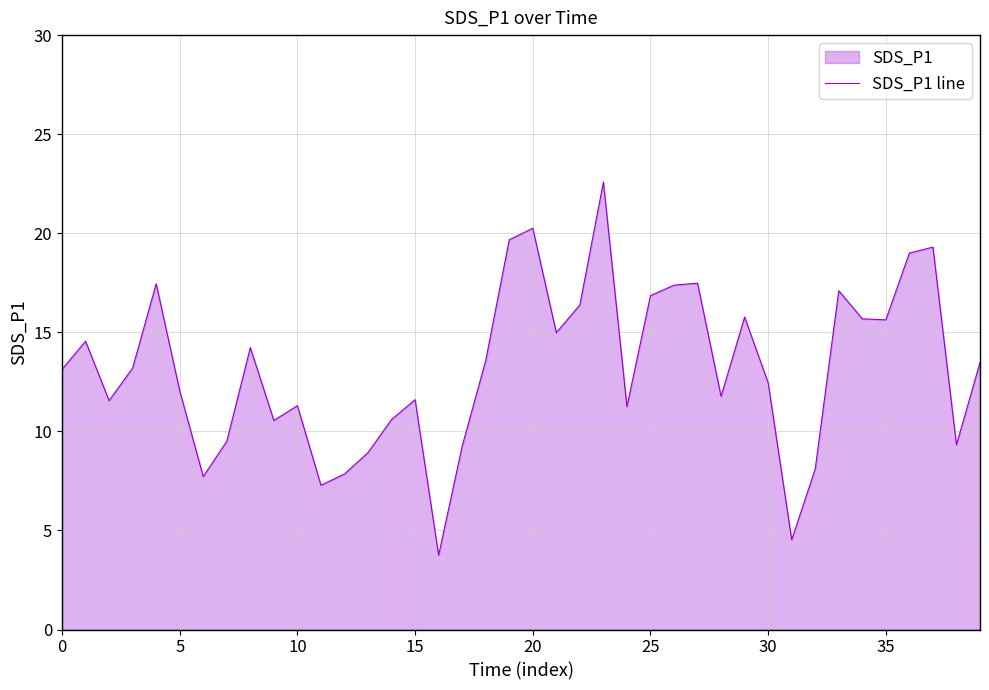

How many lines are shown in the chart?

1